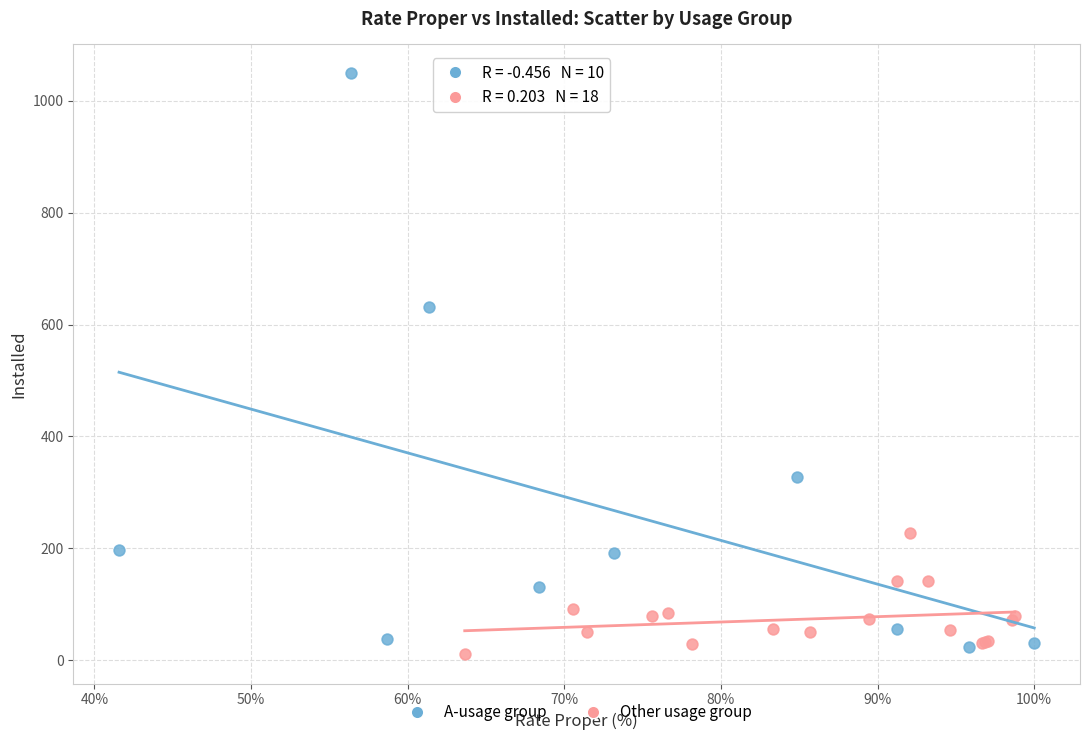

Which series has the largest Y range (max minus min)?

A-usage group